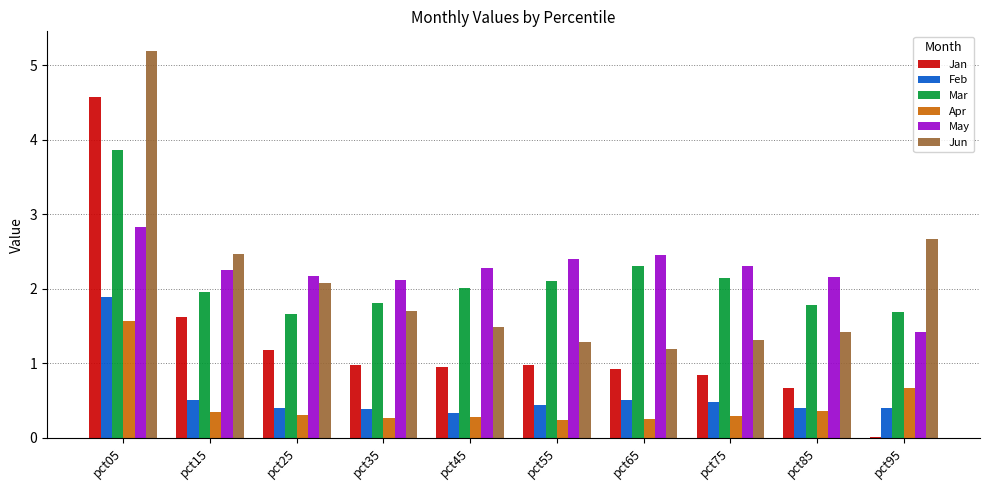

What is the greatest value displayed?

5.2